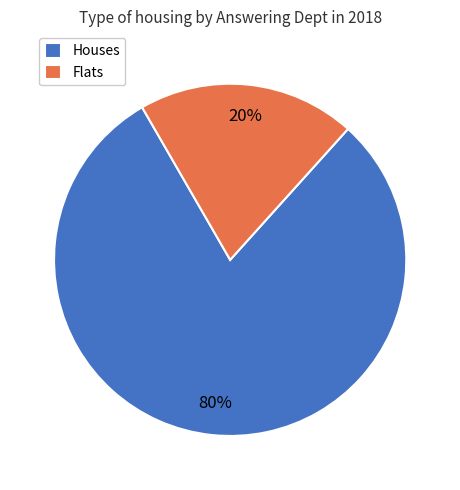

What percentage is the Houses slice, to the nearest percent?

80%